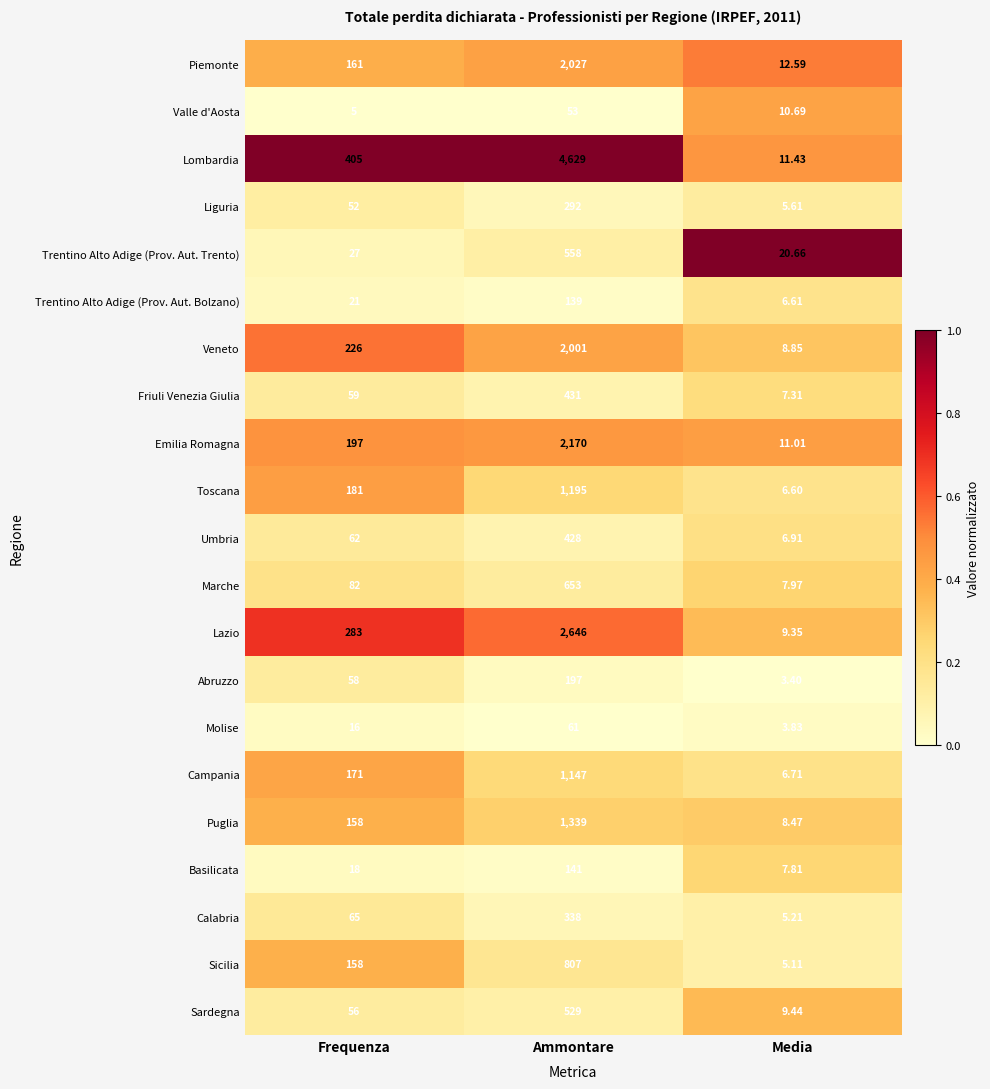

At Ammontare, list the series in order from smallest to largest.

Valle d'Aosta, Molise, Trentino Alto Adige (Prov. Aut. Bolzano), Basilicata, Abruzzo, Liguria, Calabria, Umbria, Friuli Venezia Giulia, Sardegna, Trentino Alto Adige (Prov. Aut. Trento), Marche, Sicilia, Campania, Toscana, Puglia, Veneto, Piemonte, Emilia Romagna, Lazio, Lombardia